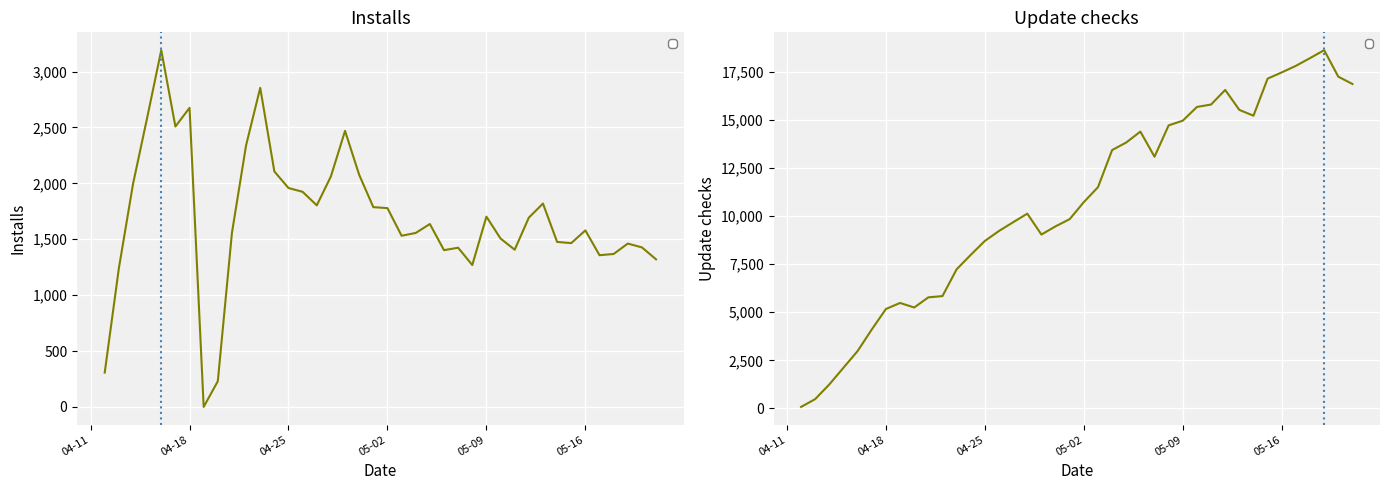

What is the label of the 1st point from the left?

04-11